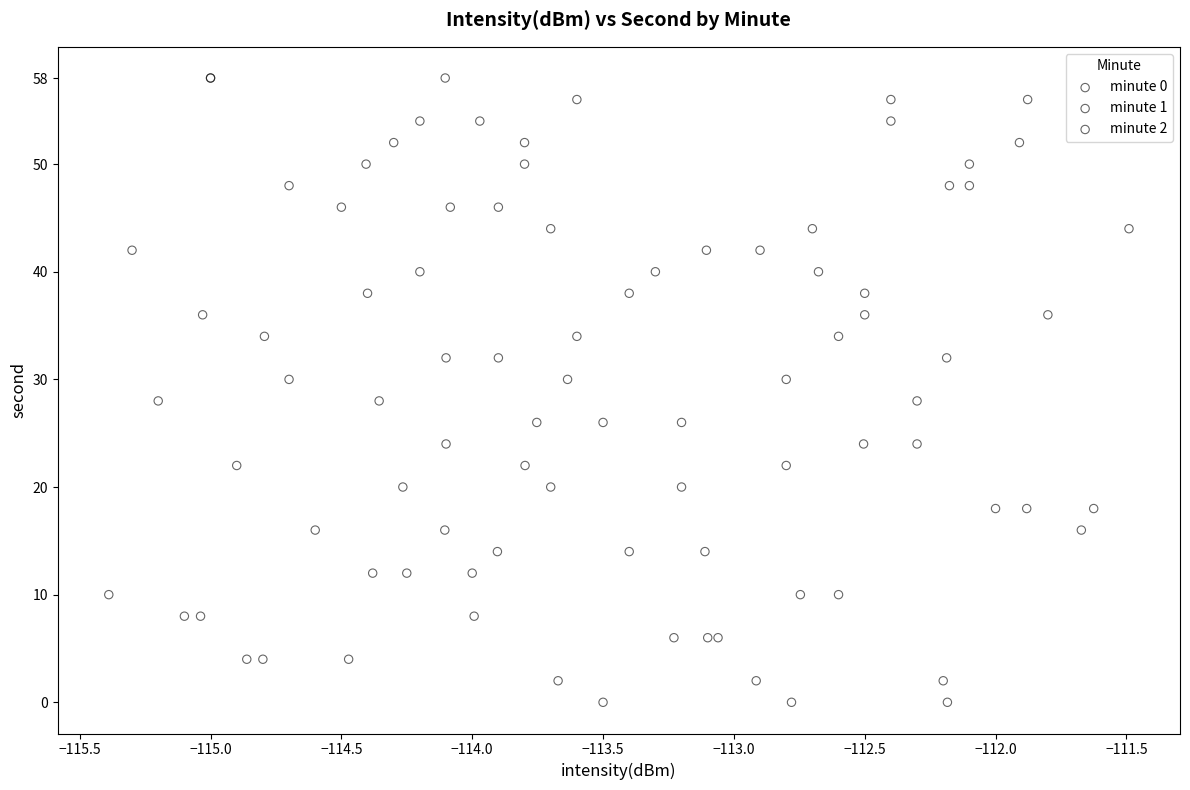

What are all the series names shown in the legend?

minute 0, minute 1, minute 2